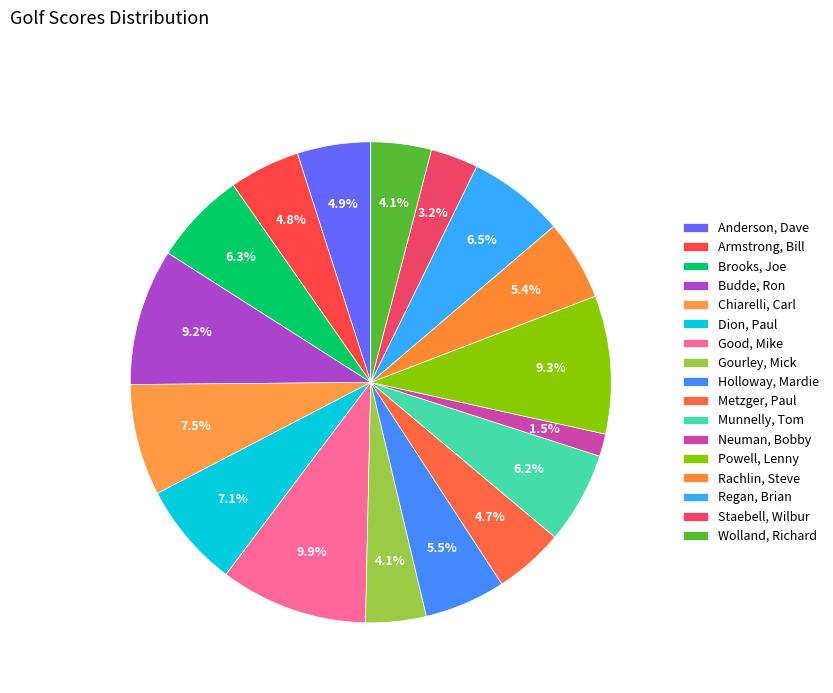

What percentage is the Anderson, Dave slice, to the nearest percent?

5%